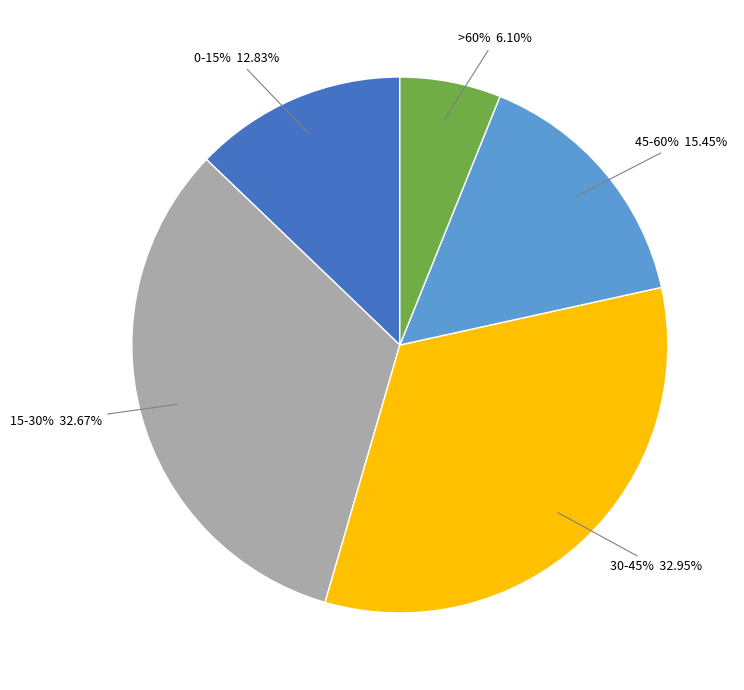

To the nearest percent, what percentage of the pie is 45-60%?

15%